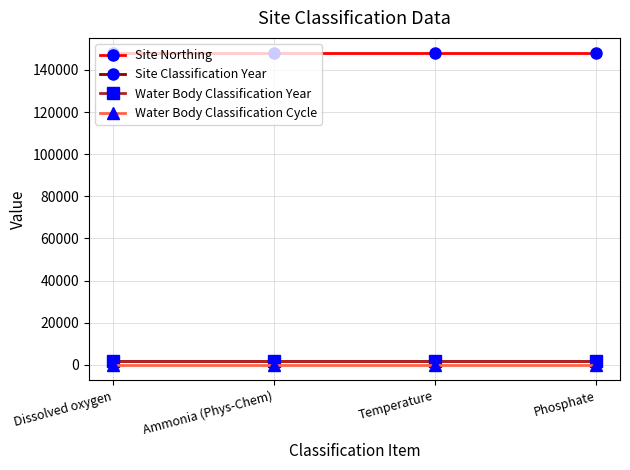

What is the difference between the highest and lowest values at Dissolved oxygen?

147799